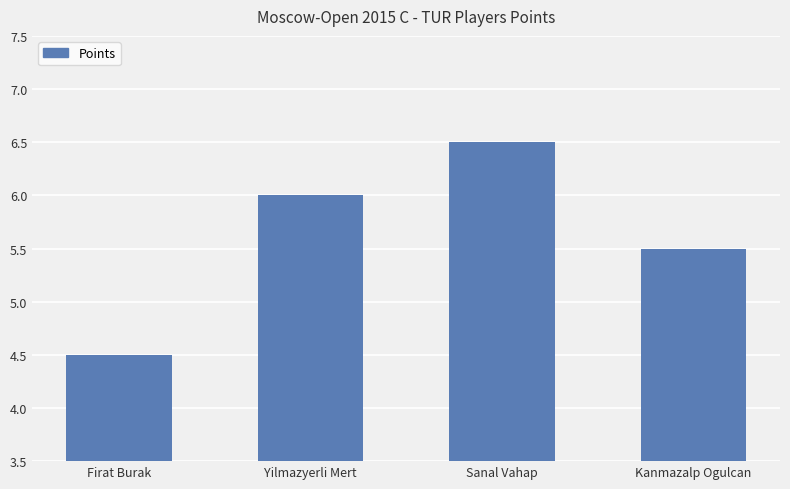

Reading right to left, extract all data points from this chart.

5.5	6.5	6.0	4.5